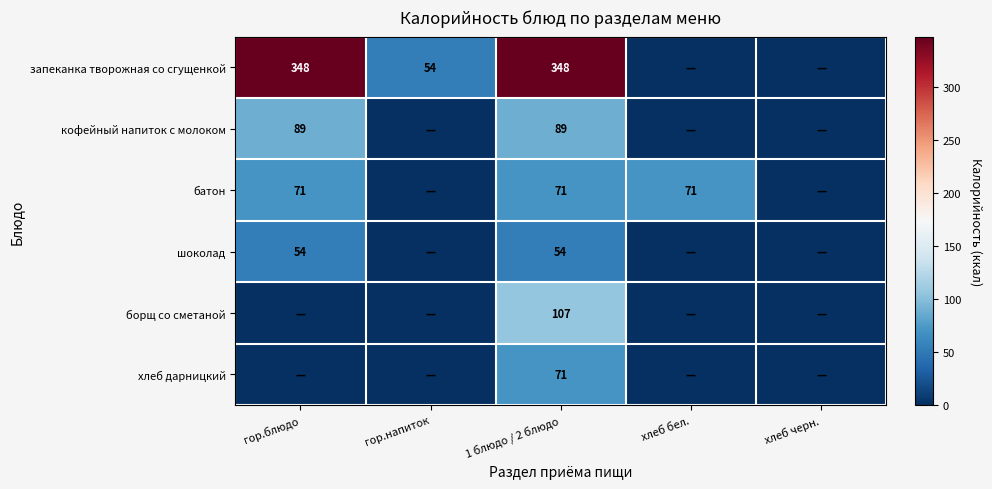

Is the value of батон at гор.блюдо greater than the value of запеканка творожная со сгущенкой at гор.блюдо?

No